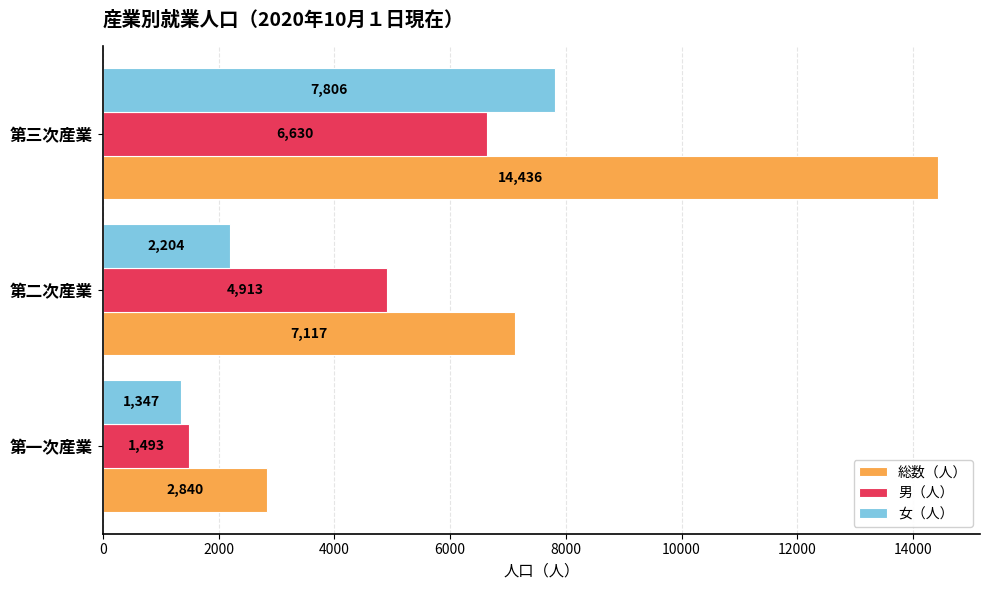

Where is 総数（人） nearest to the value 8638?

第二次産業